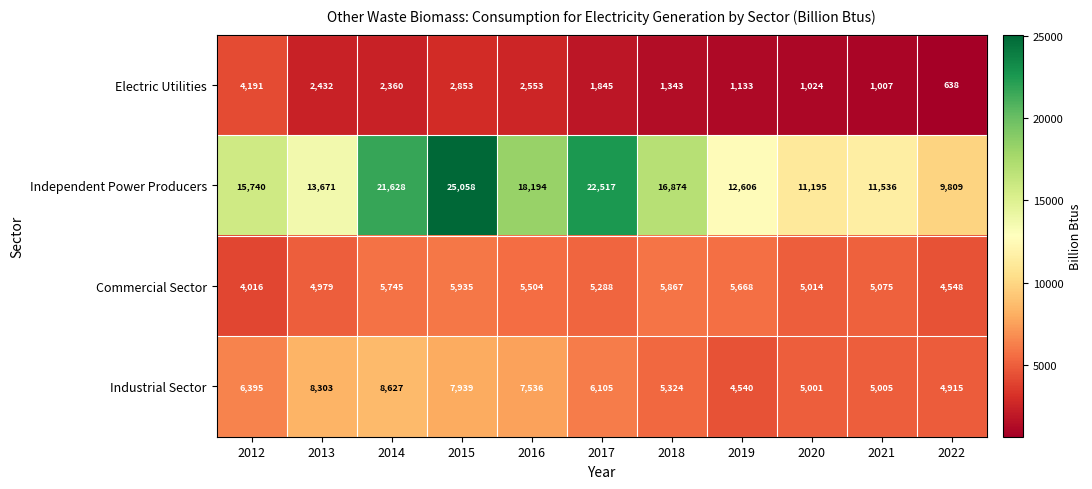

Count the number of categories in the chart.

11